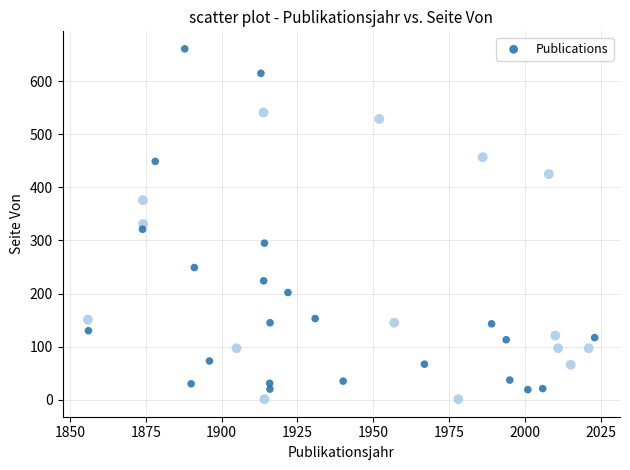

What is the range of Y values (max minus min)?

660